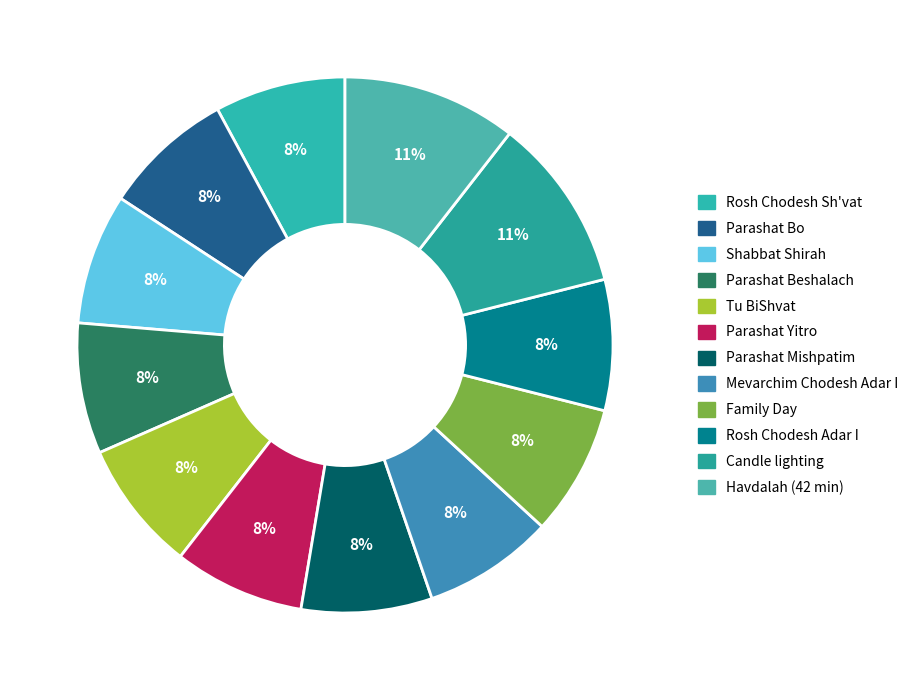

The Mevarchim Chodesh Adar I slice represents 1% of the pie. True or false?

False